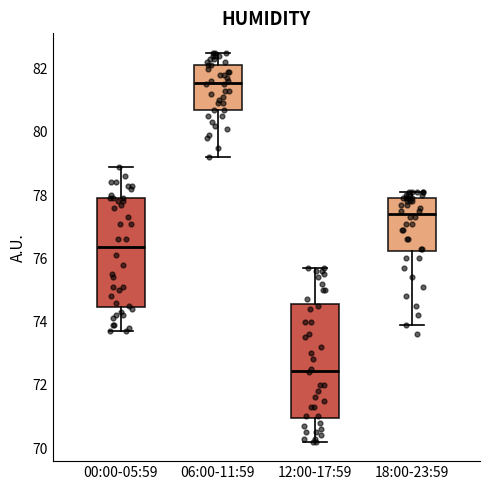

Which box's median line is the highest?

06:00-11:59